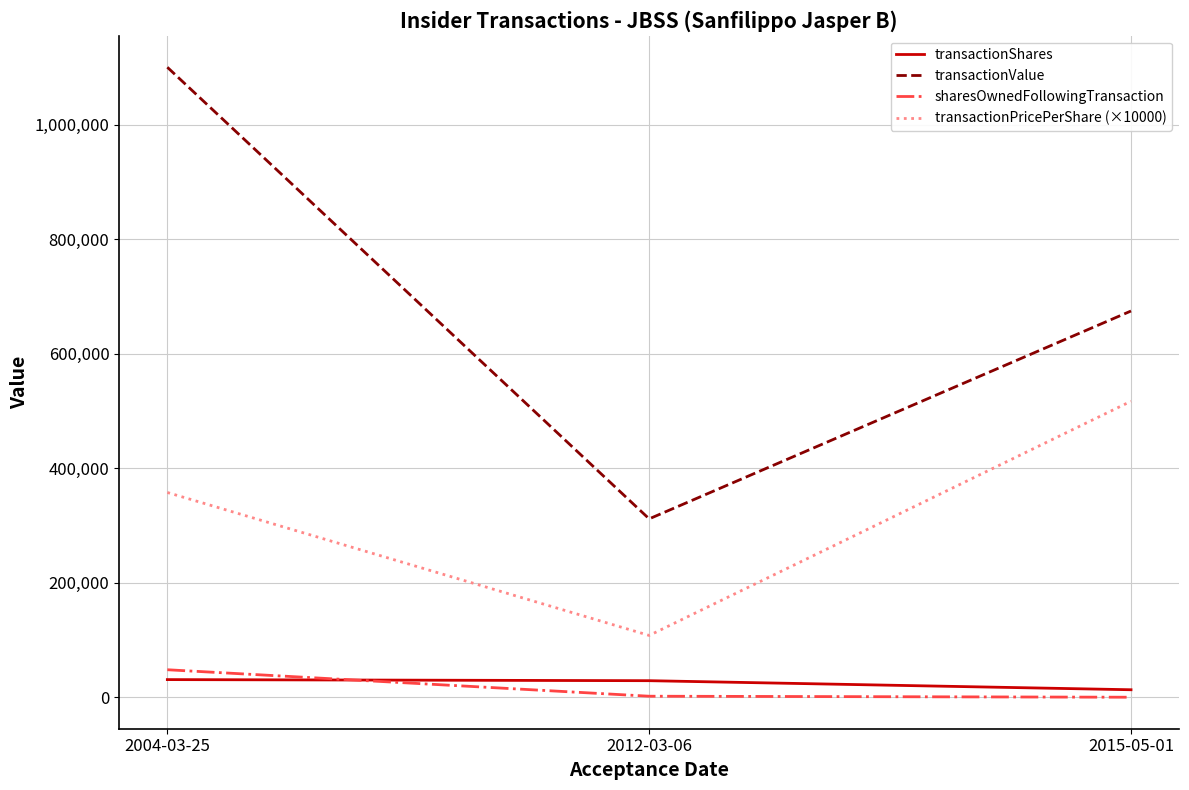

How many transactionPricePerShare (×10000) values are between 107872 and 516800?

3